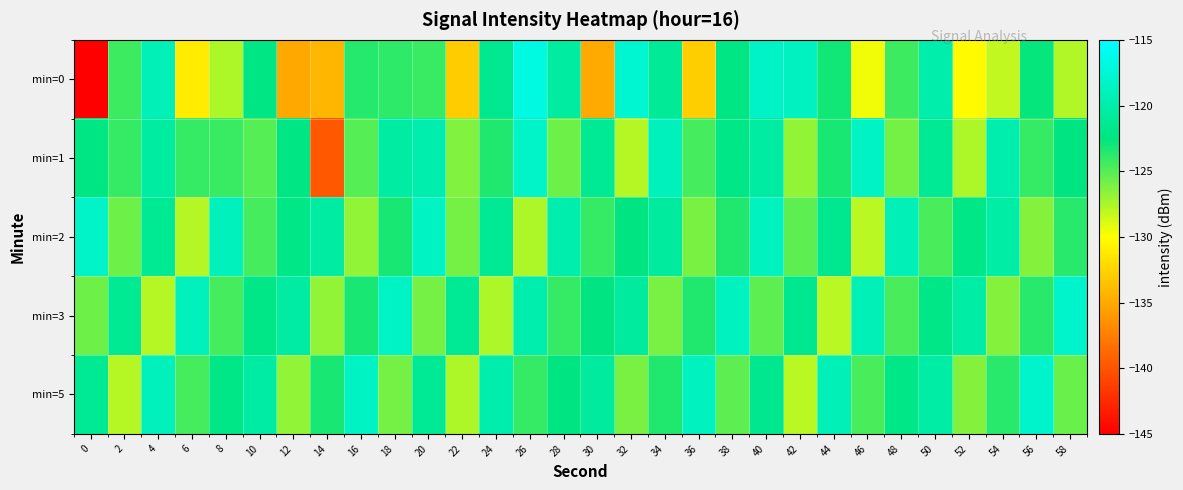

Reading right to left, transcribe all the data shown in this chart.

min=0: 58=-127.7	56=-122.7	54=-128.1	52=-130.3	50=-119.9	48=-124.3	46=-129.6	44=-123.1	42=-118.7	40=-118.3	38=-122.2	36=-132.8	34=-121.2	32=-117.7	30=-135.0	28=-120.6	26=-116.8	24=-121.5	22=-133.0	20=-124.2	18=-123.8	16=-123.6	14=-134.3	12=-135.1	10=-122.3	8=-127.6	6=-131.2	4=-119.2	2=-124.3	0=-221.0
min=1: 58=-122.5	56=-124.1	54=-119.9	52=-127.6	50=-121.2	48=-125.9	46=-118.6	44=-123.2	42=-126.8	40=-120.5	38=-122.1	36=-124.6	34=-119.0	32=-127.9	30=-121.3	28=-125.7	26=-118.2	24=-123.5	22=-126.3	20=-119.8	18=-120.5	16=-125.0	14=-139.8	12=-122.2	10=-125.0	8=-124.2	6=-124.1	4=-120.6	2=-124.1	0=-122.3
min=2: 58=-123.8	56=-126.5	54=-120.3	52=-122.0	50=-124.7	48=-119.2	46=-127.9	44=-121.6	42=-125.2	40=-118.8	38=-123.5	36=-126.1	34=-120.8	32=-122.5	30=-124.1	28=-119.9	26=-127.6	24=-121.2	22=-125.9	20=-118.6	18=-123.2	16=-126.8	14=-120.5	12=-122.1	10=-124.6	8=-119.0	6=-127.9	4=-121.3	2=-125.7	0=-118.2
min=3: 58=-118.1	56=-123.8	54=-126.5	52=-120.3	50=-122.0	48=-124.7	46=-119.2	44=-127.9	42=-121.6	40=-125.2	38=-118.8	36=-123.5	34=-126.1	32=-120.8	30=-122.5	28=-124.1	26=-119.9	24=-127.6	22=-121.2	20=-125.9	18=-118.6	16=-123.2	14=-126.8	12=-120.5	10=-122.1	8=-124.6	6=-119.0	4=-127.9	2=-121.3	0=-125.7
min=5: 58=-125.6	56=-118.1	54=-123.8	52=-126.5	50=-120.3	48=-122.0	46=-124.7	44=-119.2	42=-127.9	40=-121.6	38=-125.2	36=-118.8	34=-123.5	32=-126.1	30=-120.8	28=-122.5	26=-124.1	24=-119.9	22=-127.6	20=-121.2	18=-125.9	16=-118.6	14=-123.2	12=-126.8	10=-120.5	8=-122.1	6=-124.6	4=-119.0	2=-127.9	0=-121.3